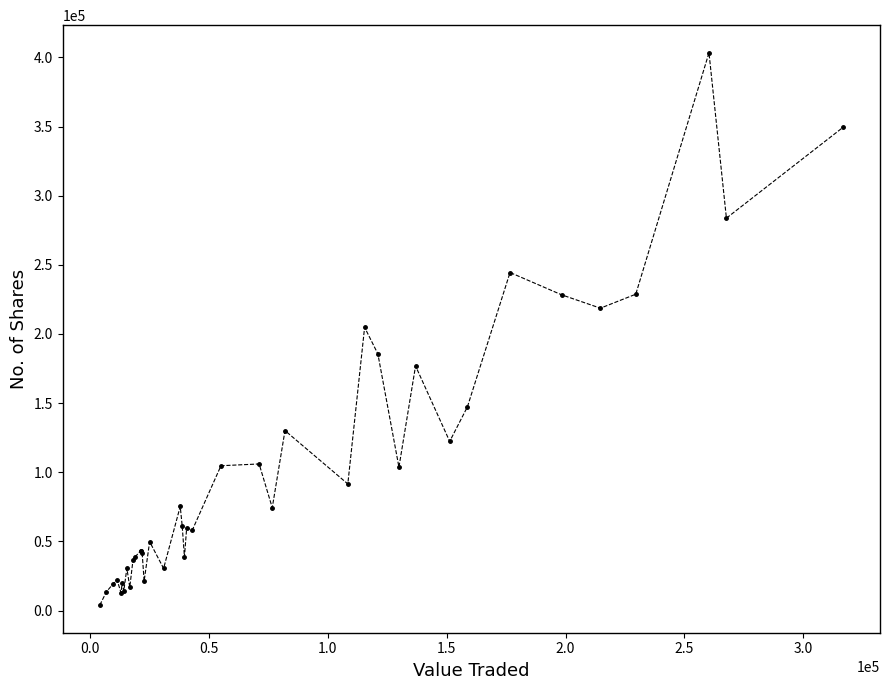

True or false: there are more than 1 points higher than both neighbors.

True